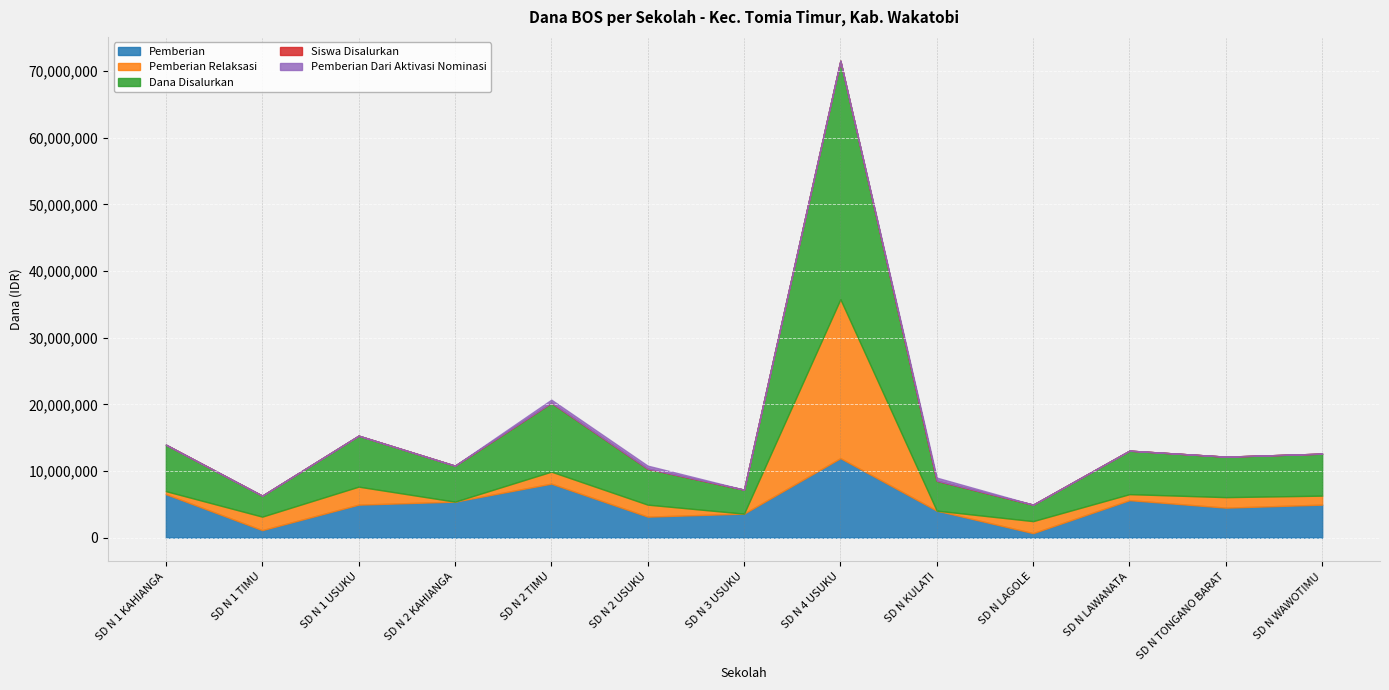

Reading left to right, list all the values displayed in this chart.

Pemberian: 6525000	1125000	4950000	5400000	8100000	3150000	3600000	11925000	4050000	675000	5625000	4500000	4950000
Pemberian Relaksasi: 450000	2025000	2700000	0	1800000	1800000	0	23850000	0	1800000	900000	1575000	1350000
Dana Disalurkan: 6975000	3150000	7650000	5400000	10350000	5400000	3600000	35775000	4500000	2475000	6525000	6075000	6300000
Siswa Disalurkan: 17	9	20	14	26	14	9	92	11	7	16	15	16
Pemberian Dari Aktivasi Nominasi: 0	0	0	0	450000	450000	0	0	450000	0	0	0	0